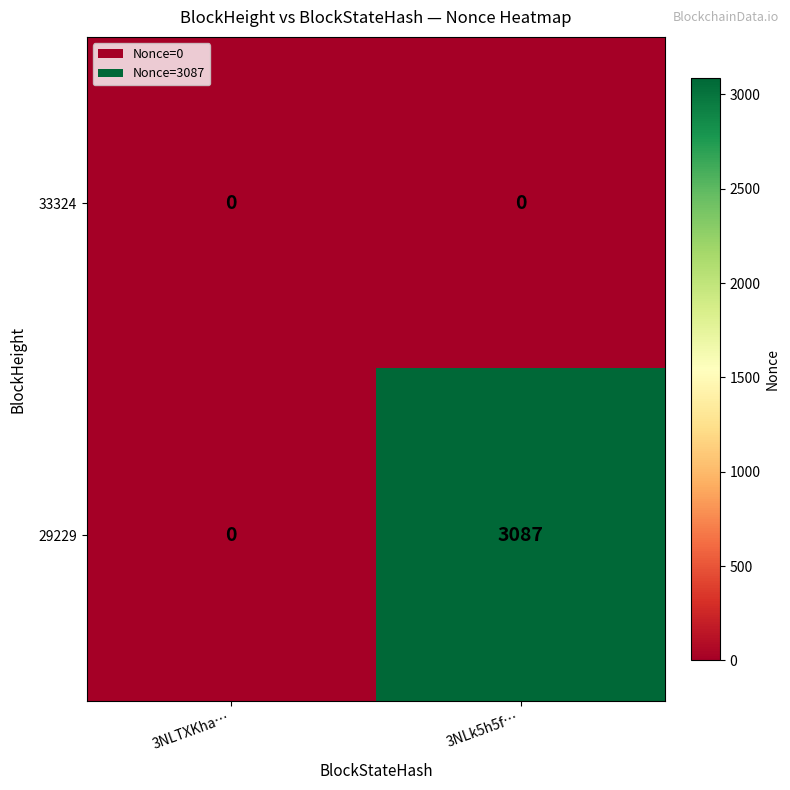

The value of 33324 at 3NLk5h5f… is 0. True or false?

True